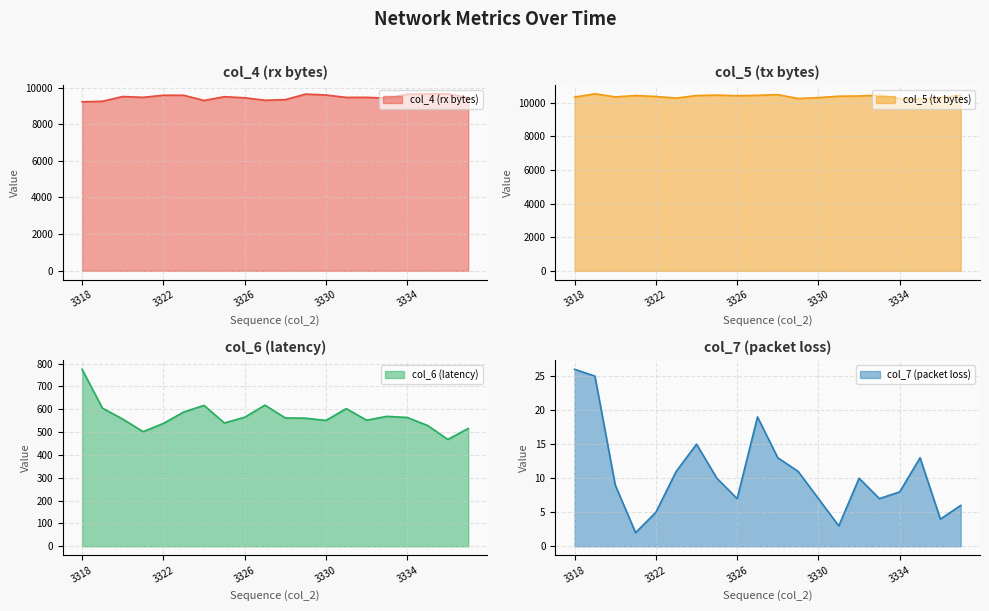

What is the minimum value shown in the chart?

2